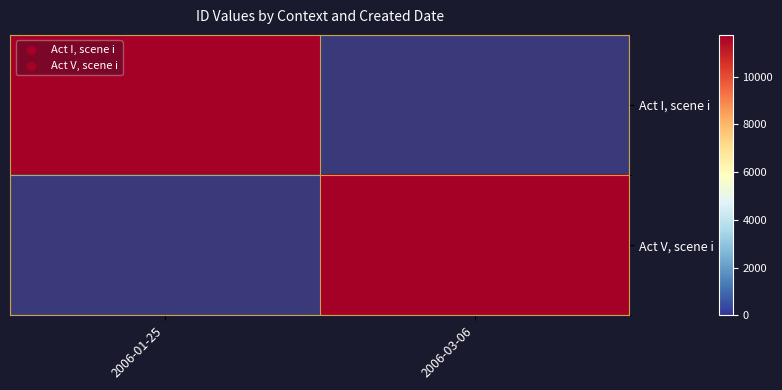

At which category does the chart reach its peak across all series?

2006-03-06